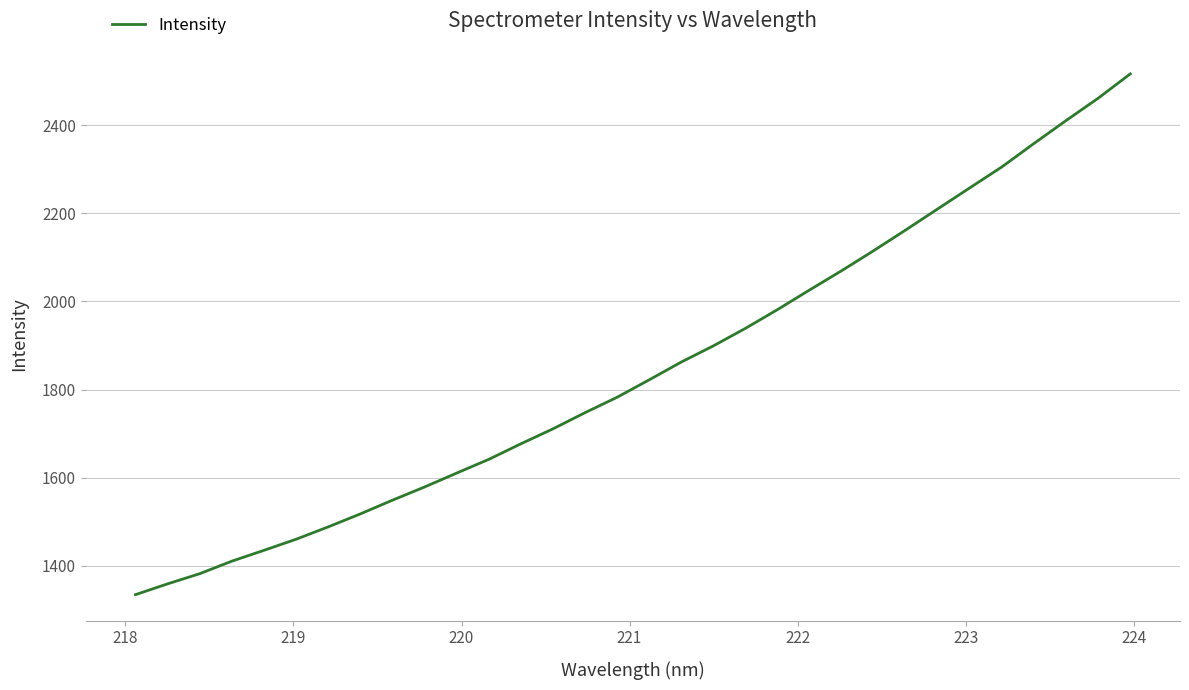

What is the greatest value displayed?

2516.3